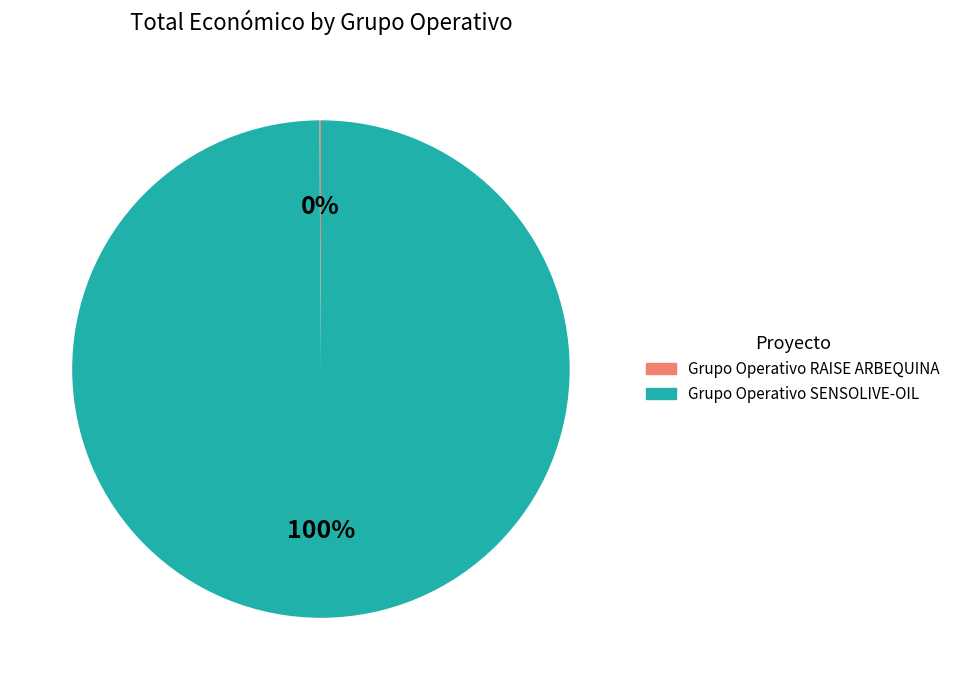

Which slice is the largest?

Grupo Operativo SENSOLIVE-OIL